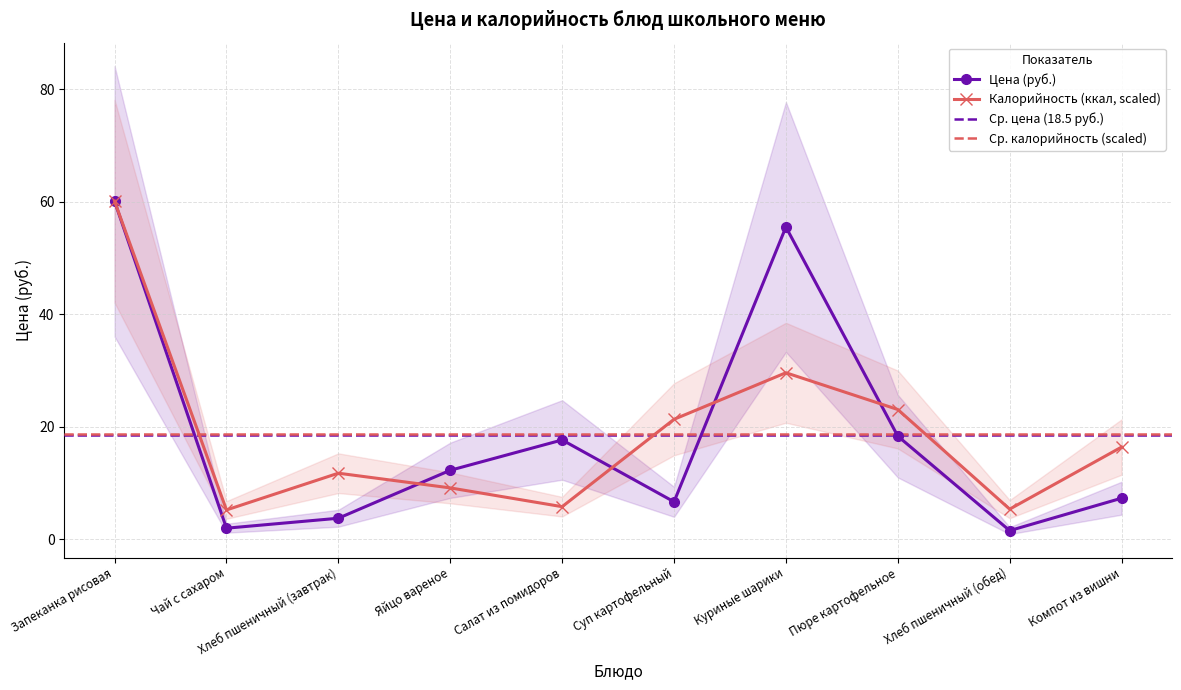

What is the spread (max minus min) of values at Чай с сахаром?

3.2